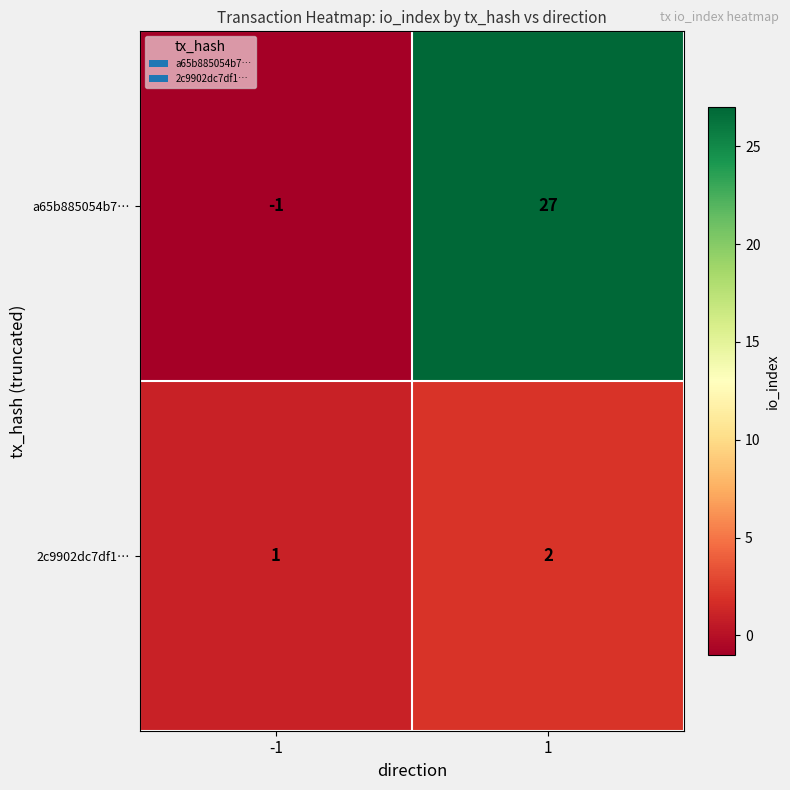

What is the spread (max minus min) of values at 1?

25